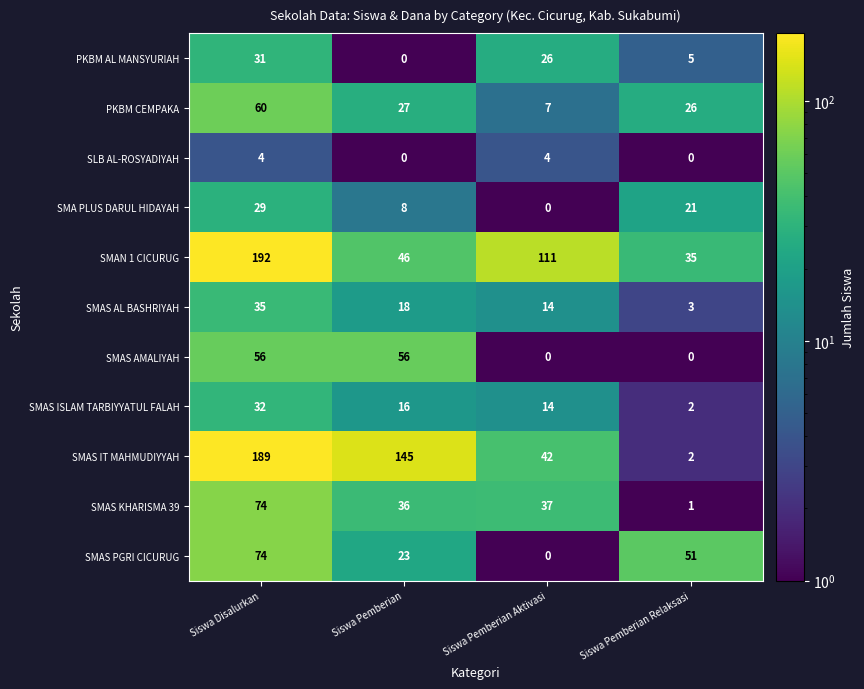

How many SMAS AL BASHRIYAH values are between 14 and 35?

3